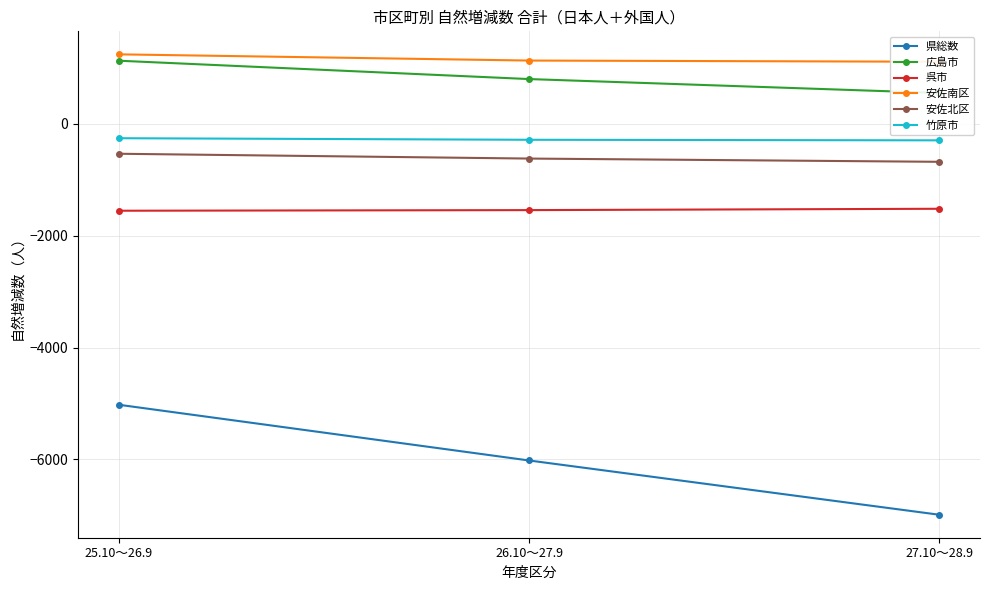

How many lines are shown in the chart?

6